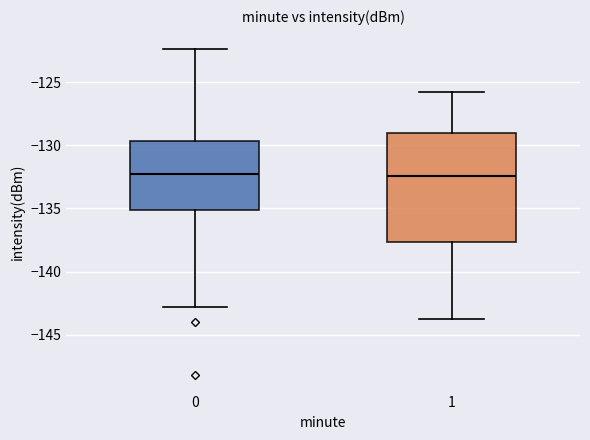

Which box is the tallest, from its lower edge to its upper edge?

1